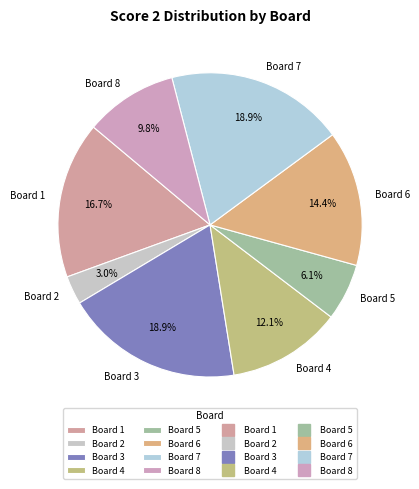

Combined, what portion of the pie is Board 6 and Board 2?

17.4%